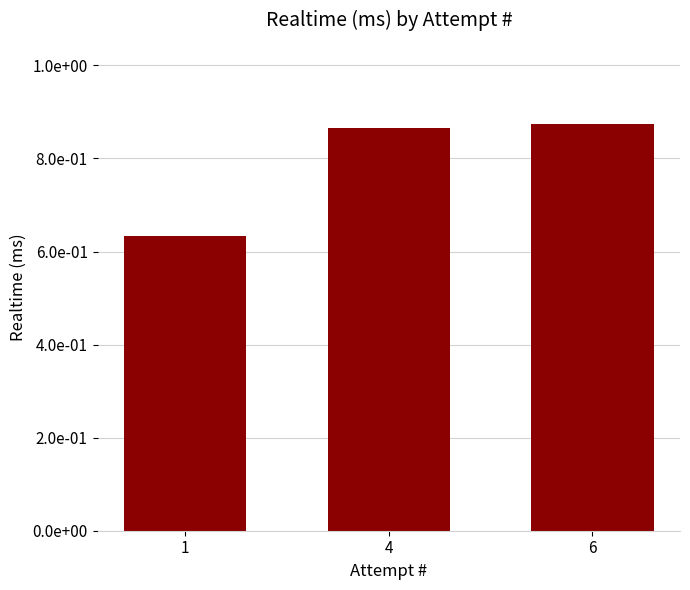

The value at 4 is 1457940. True or false?

False